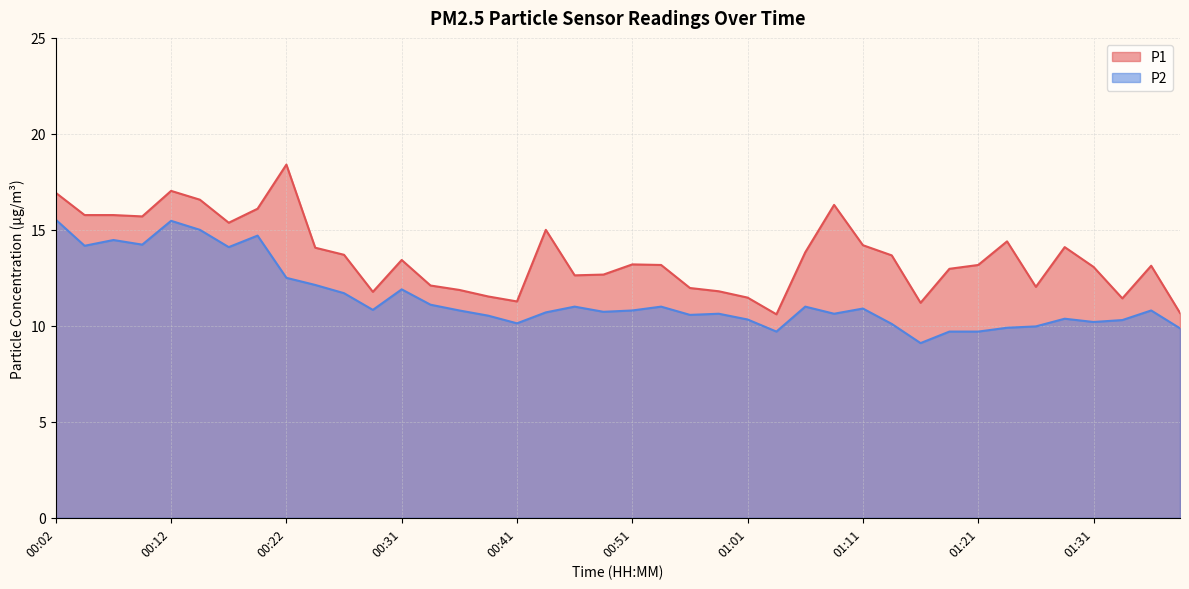

How many distinct data groups are displayed?

2